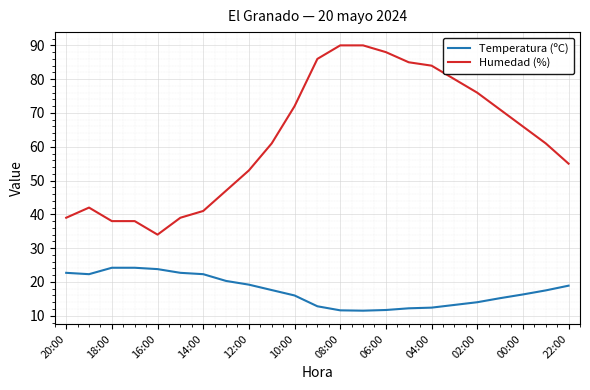

Rank the series by their maximum value, from highest to lowest.

Humedad (%), Temperatura (ºC)